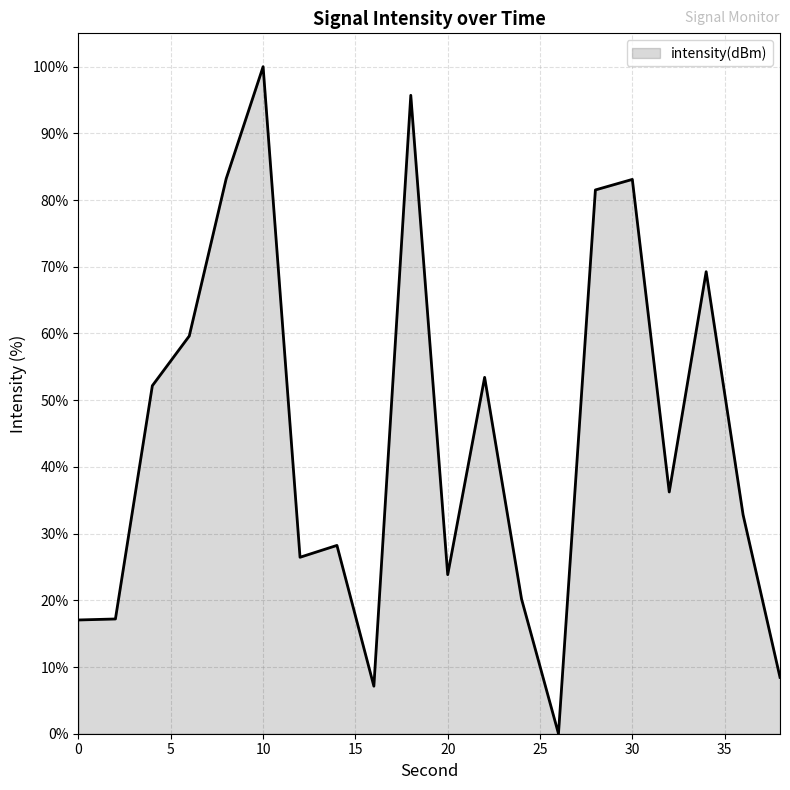

How many values are below 36?

10